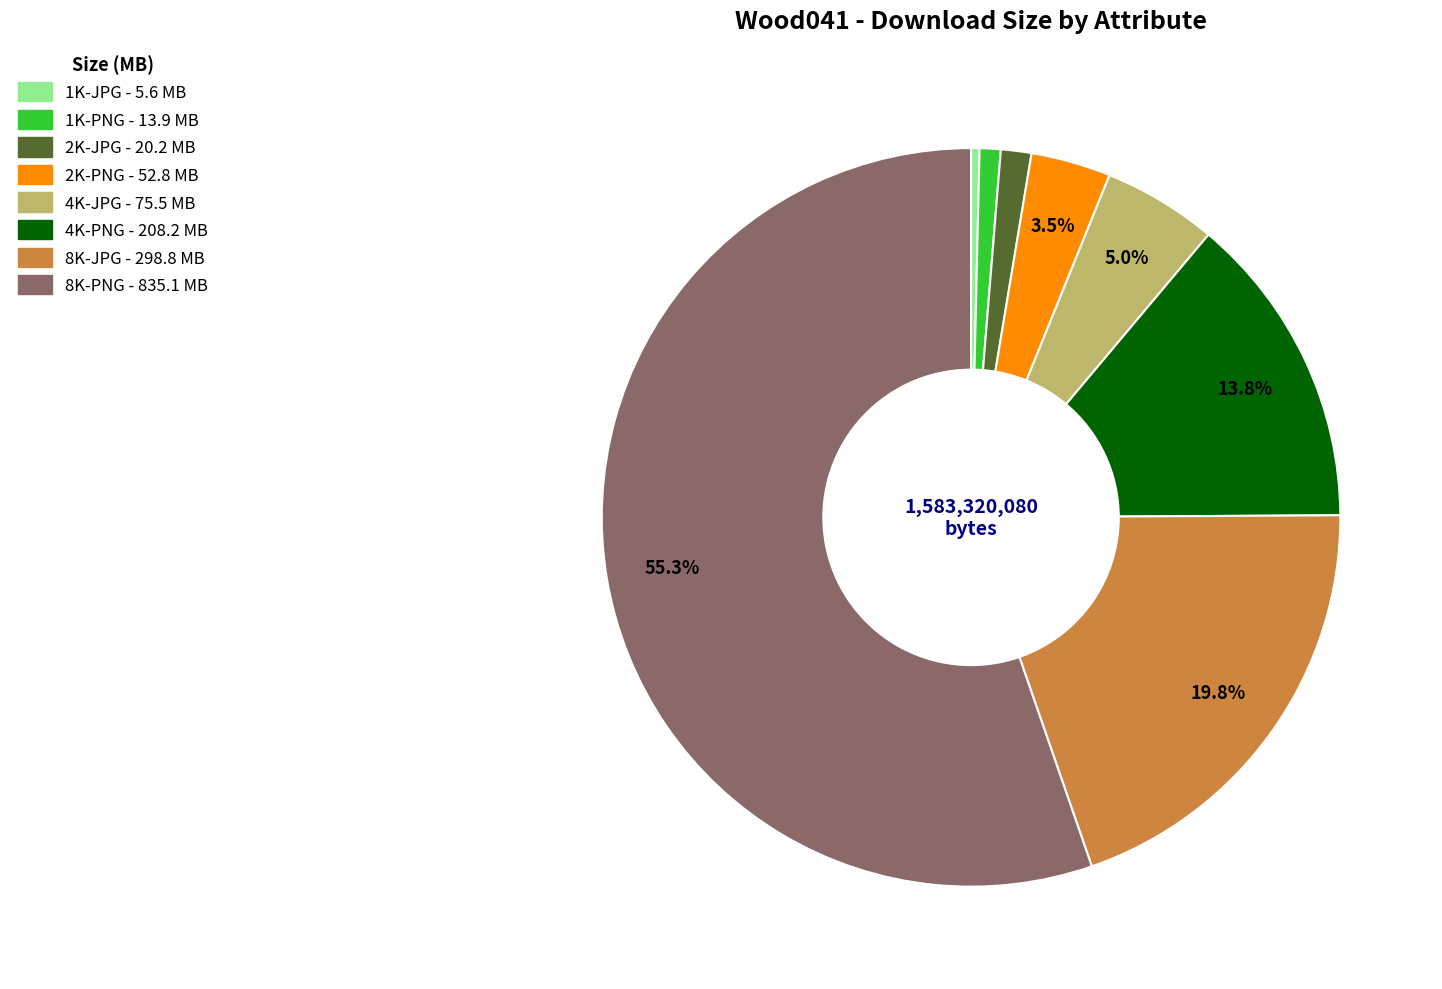

Which has a higher value, 1K-PNG or 8K-PNG?

8K-PNG